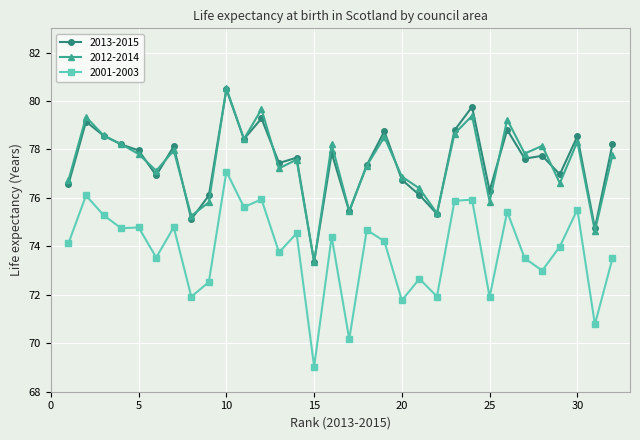

What is the average value of the 2012-2014 series?

77.4